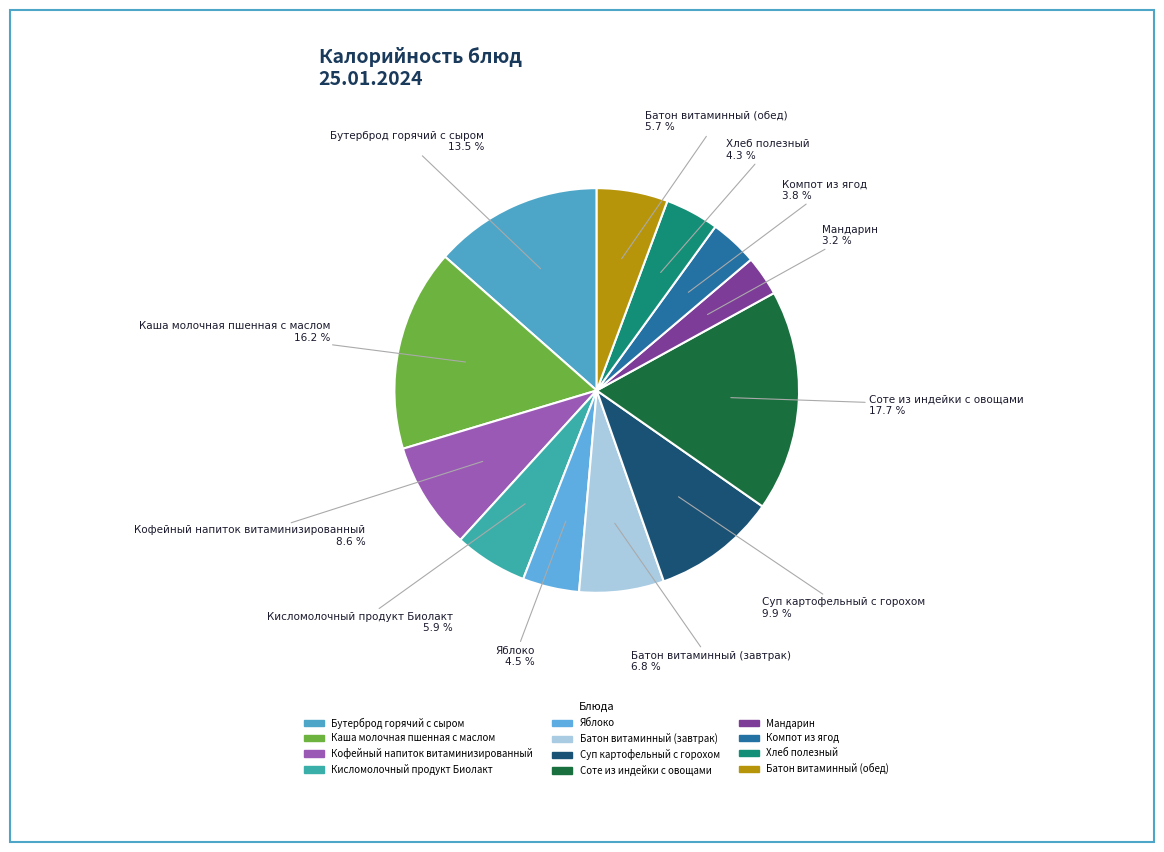

To the nearest percent, what is the difference between the Суп картофельный с горохом and Компот из ягод slice percentages?

6%